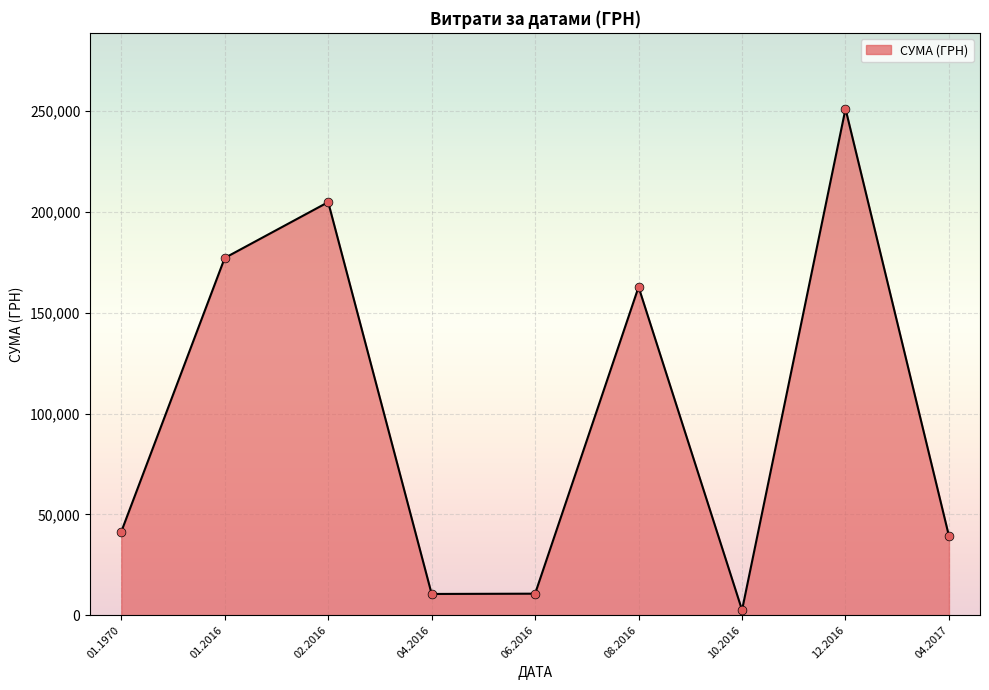

What is the ratio of the value at 06.2016 to the value at 01.1970?

0.3